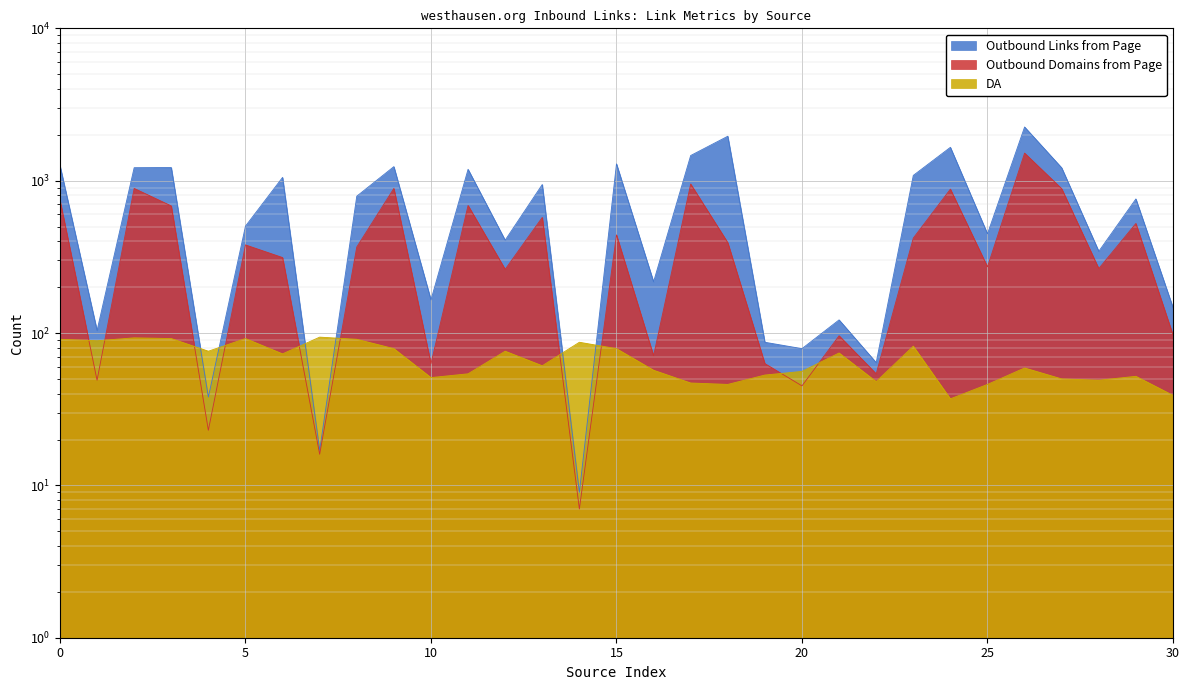

Reading left to right, list all the values displayed in this chart.

Outbound Links from Page: 1260	104	1217	1220	38	503	1051	17	791	1237	165	1188	407	944	9	1290	217	1463	1958	87	79	122	64	1083	1656	448	2252	1215	344	759	147
Outbound Domains from Page: 747	49	890	683	23	379	313	16	367	890	63	688	262	574	7	441	71	951	392	63	45	96	54	420	880	272	1517	886	265	524	97
DA: 91	89	93	92	76	92	73	94	91	79	51	54	76	61	87	79	57	47	46	53	56	74	48	82	37	46	59	50	49	52	39